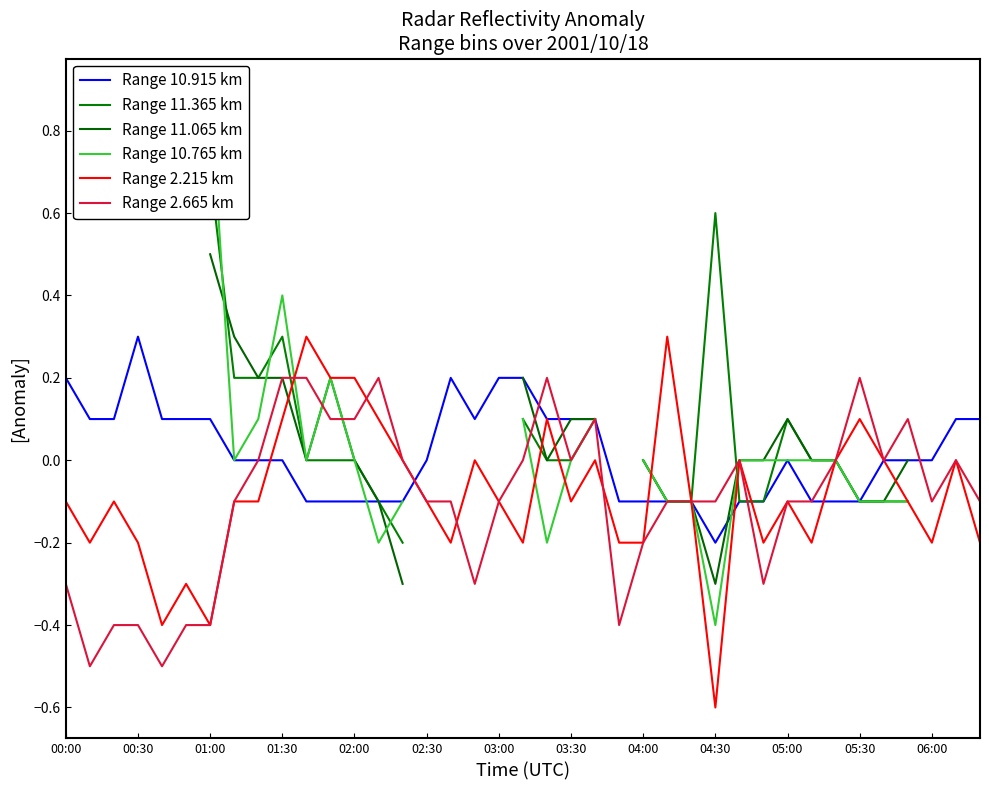

Is it true that Range 2.665 km equals -0.0 at 03:30?

True